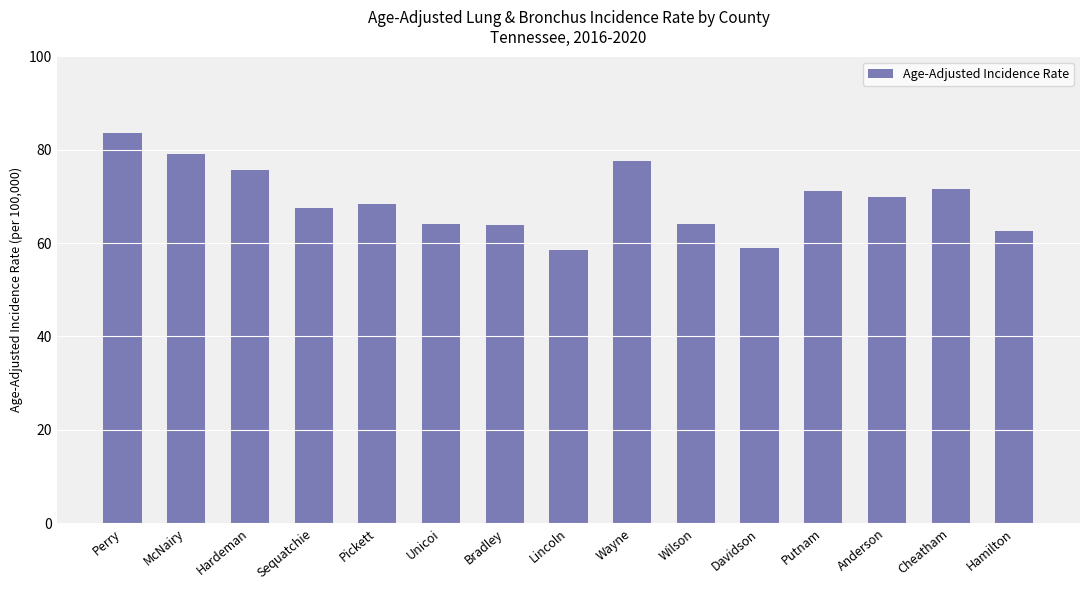

Approximately how many times larger is the value at Wilson compared to Hamilton?

1.0